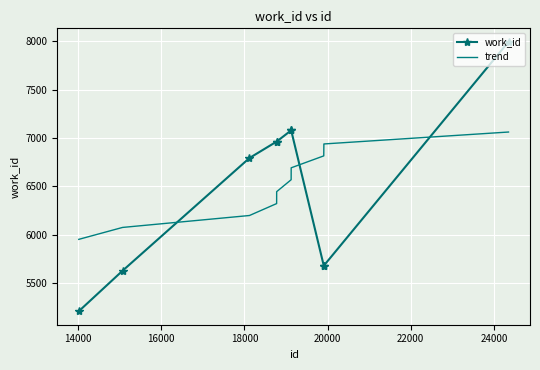

What is the smallest value displayed?

5209.0